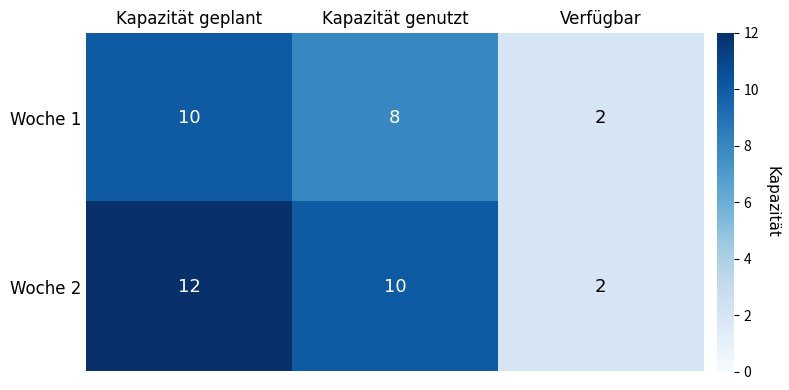

Reading left to right, extract all data points from this chart.

Woche 1: Kapazität geplant=10	Kapazität genutzt=8	Verfügbar=2
Woche 2: Kapazität geplant=12	Kapazität genutzt=10	Verfügbar=2